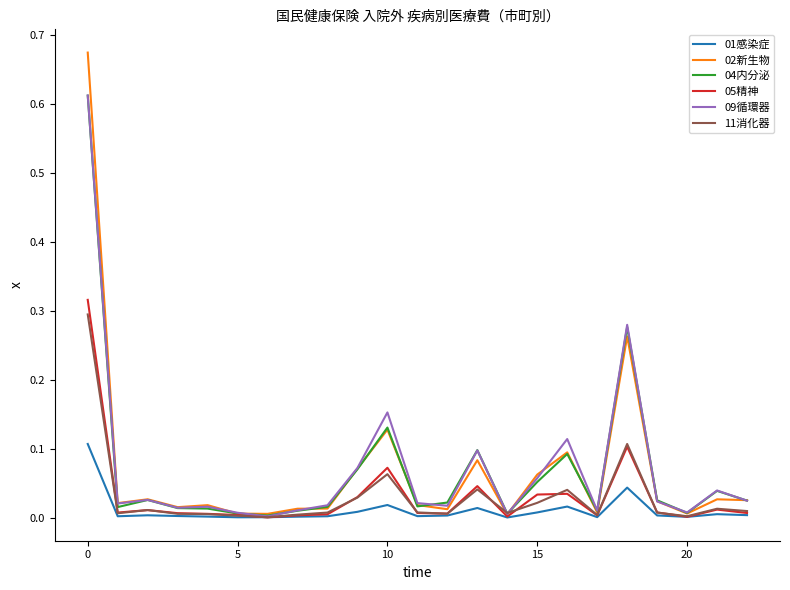

Which series has the widest spread of values?

02新生物